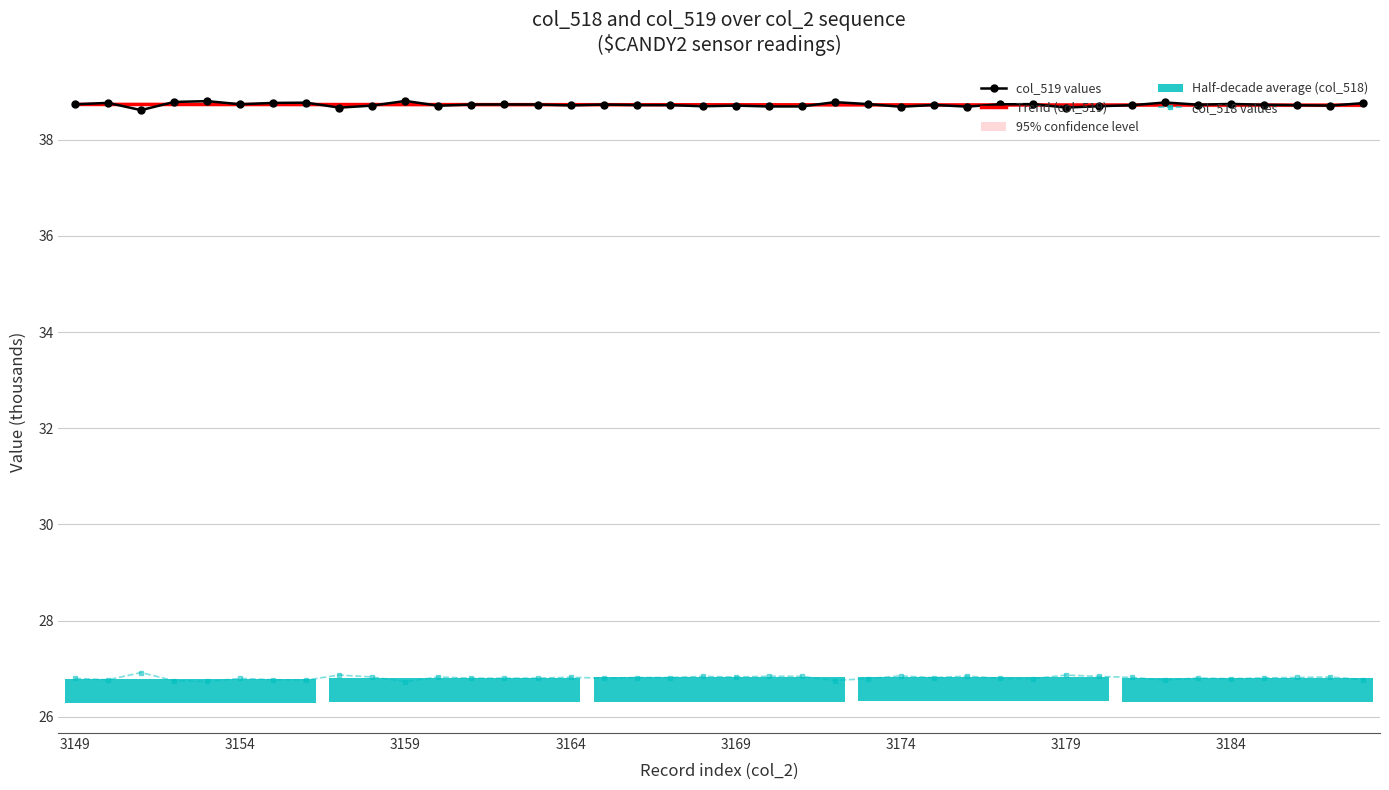

True or false: col_518 values has more than 1 points higher than both neighbors.

True